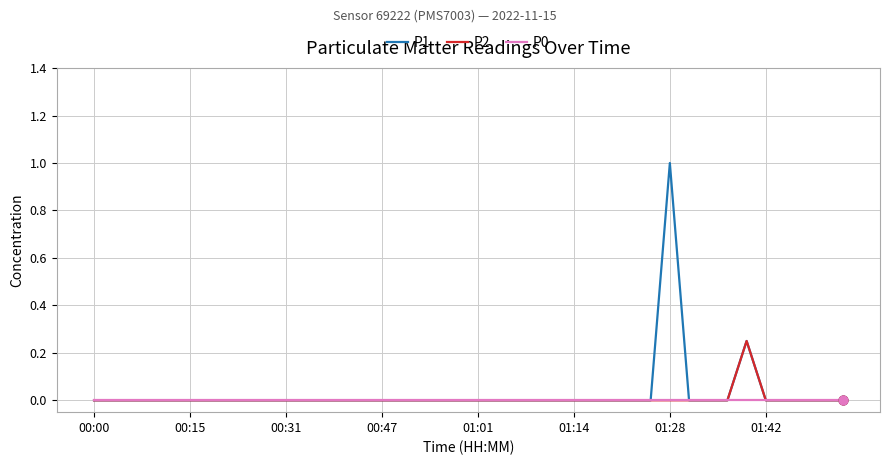

What is the greatest value displayed?

1.0